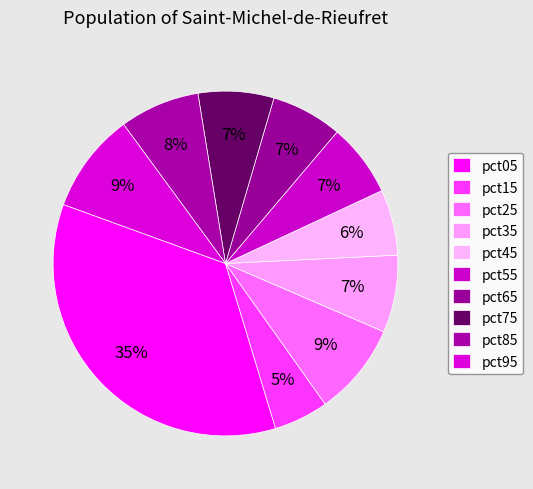

How many segments does this pie chart have?

10